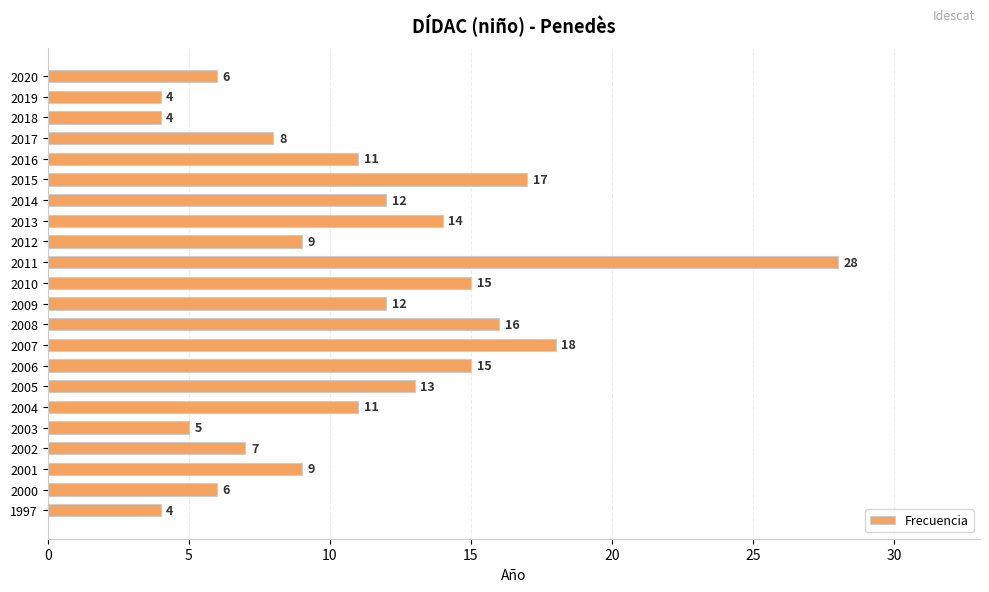

True or false: the data shows 10 at 2002.

False